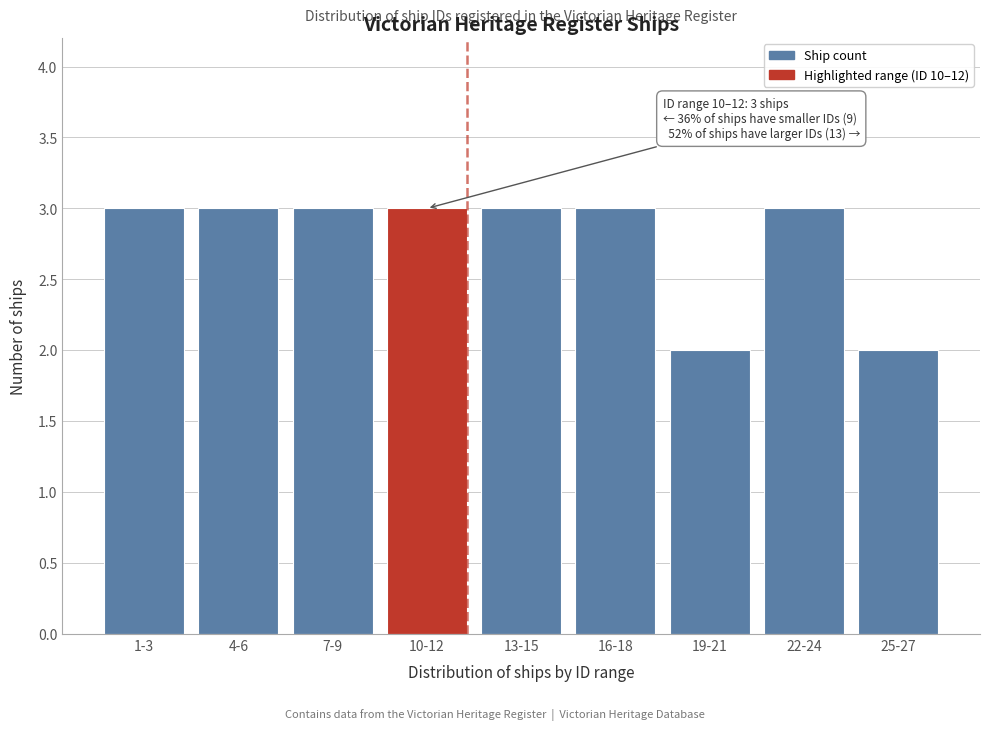

Reading right to left, what are all the values shown in this chart?

25-27=2	22-24=3	19-21=2	16-18=3	13-15=3	10-12=3	7-9=3	4-6=3	1-3=3